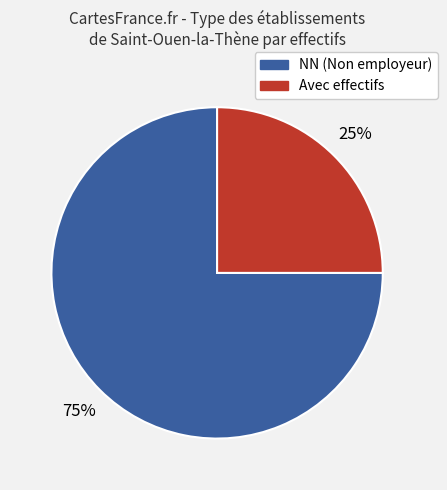

To the nearest percent, what percentage of the pie is NN (Non employeur)?

75%